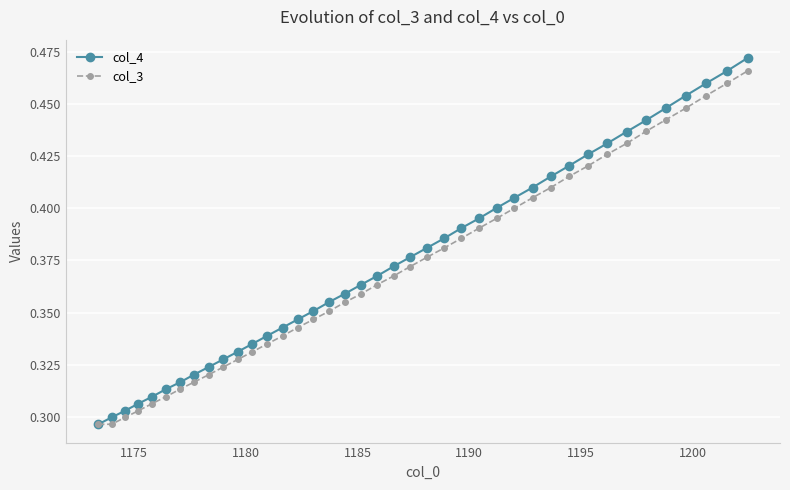

How many lines are shown in the chart?

2